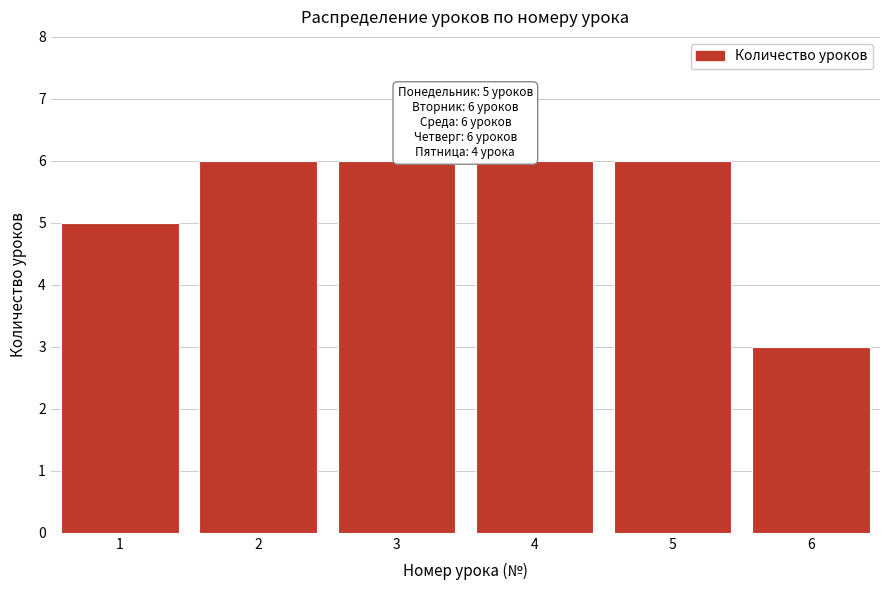

Reading left to right, list all the values displayed in this chart.

1=5	2=6	3=6	4=6	5=6	6=3